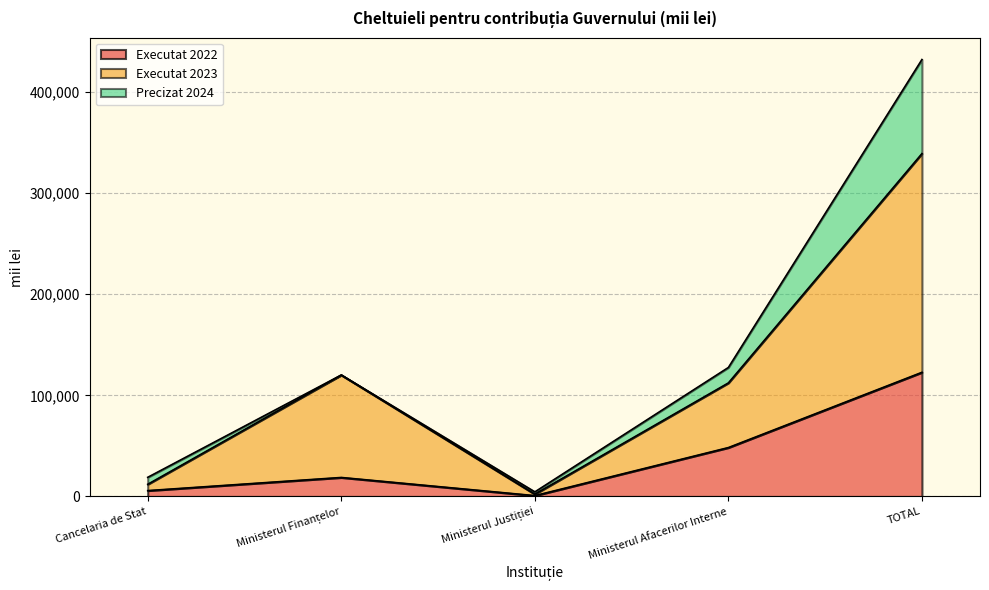

True or false: Executat 2023 has a value of 112305.4 at Ministerul Afacerilor Interne.

True